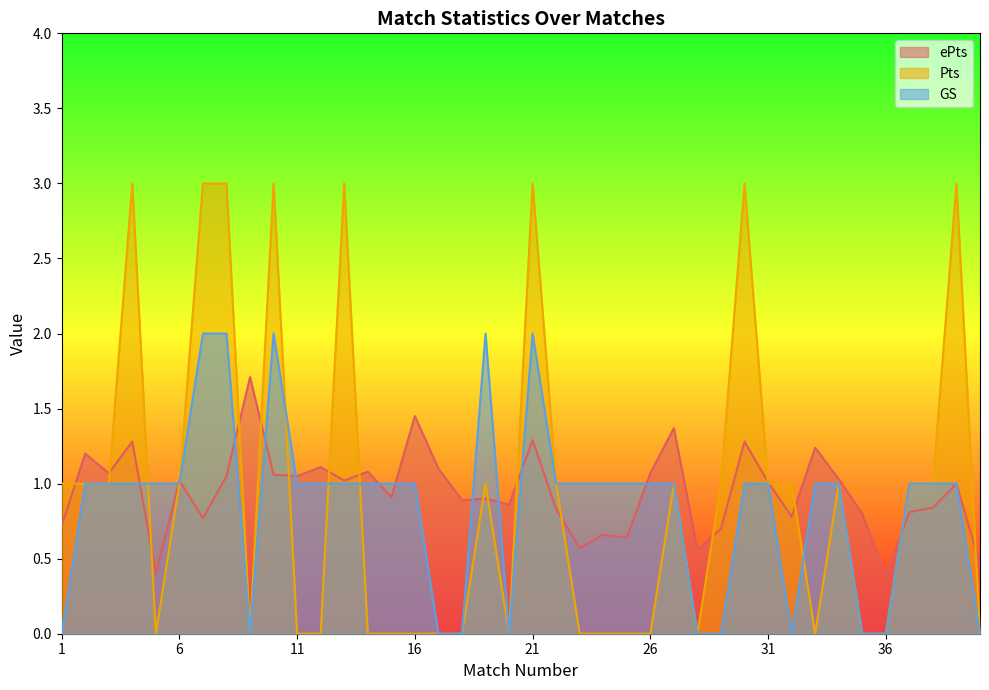

Which label corresponds to the largest value in the chart?

4